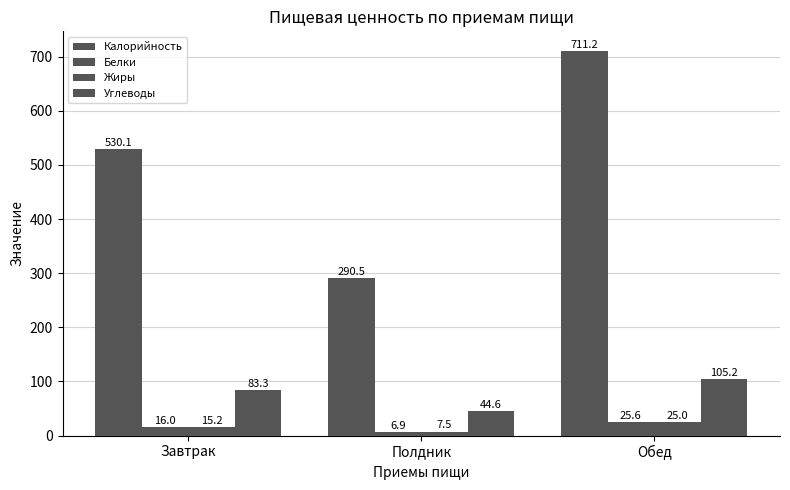

How many bars are there in total?

12